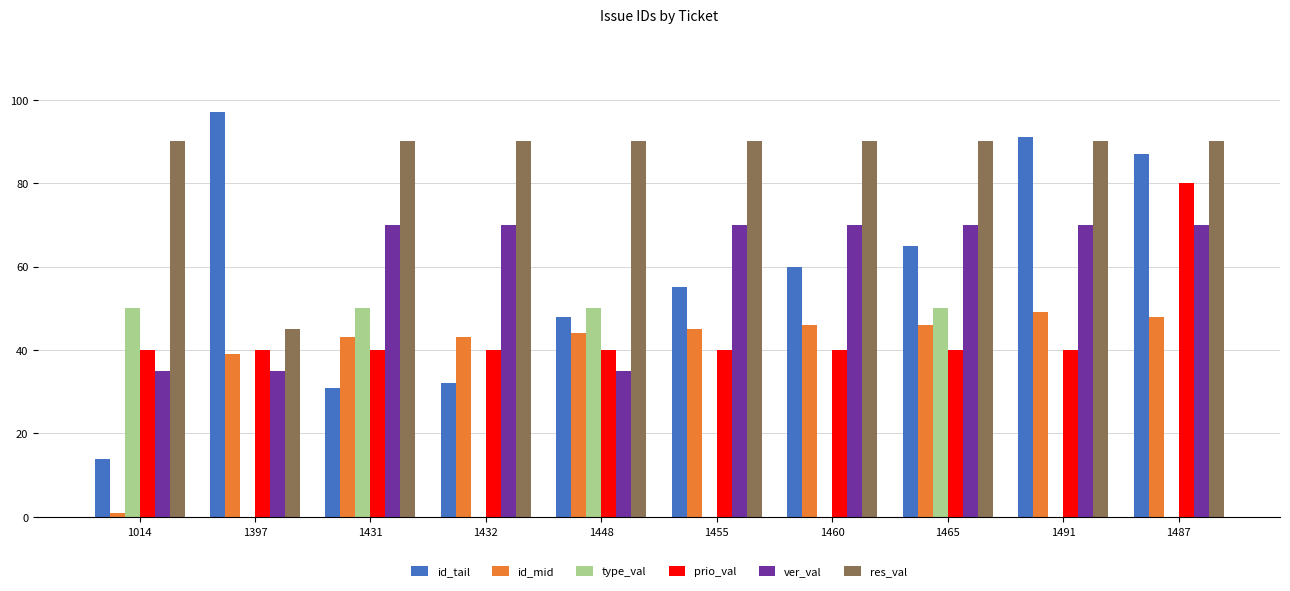

Between 1014 and 1455, which series saw the biggest shift?

type_val